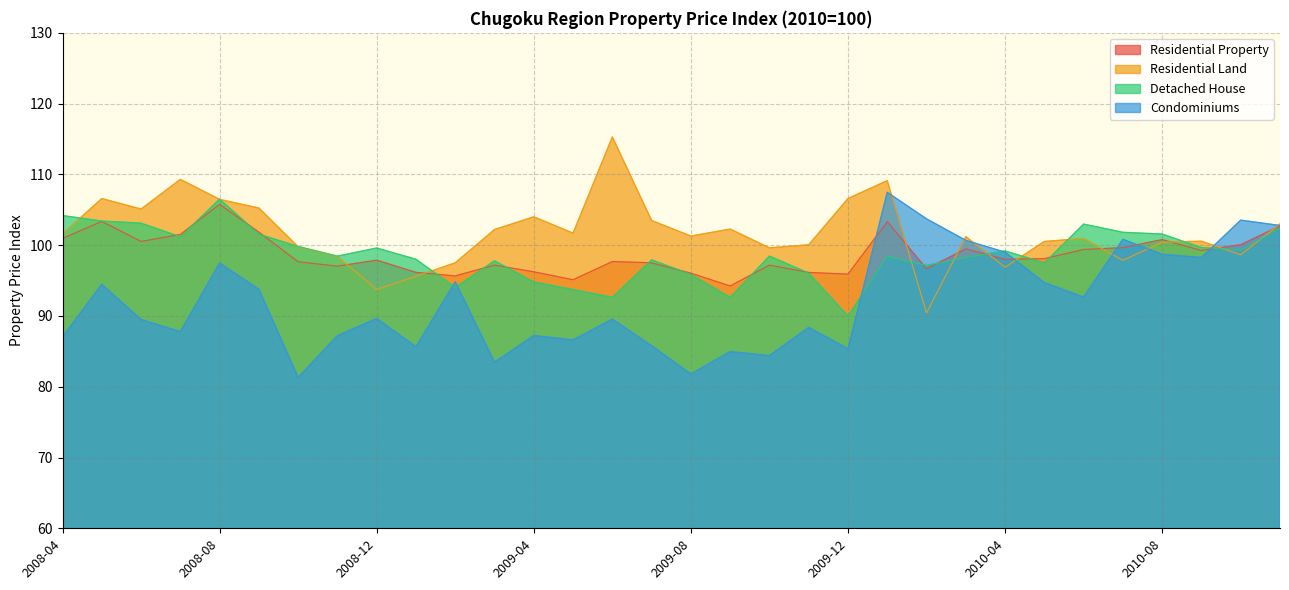

At 2010-05, list the series in order from largest to smallest.

Residential Land, Residential Property, Detached House, Condominiums